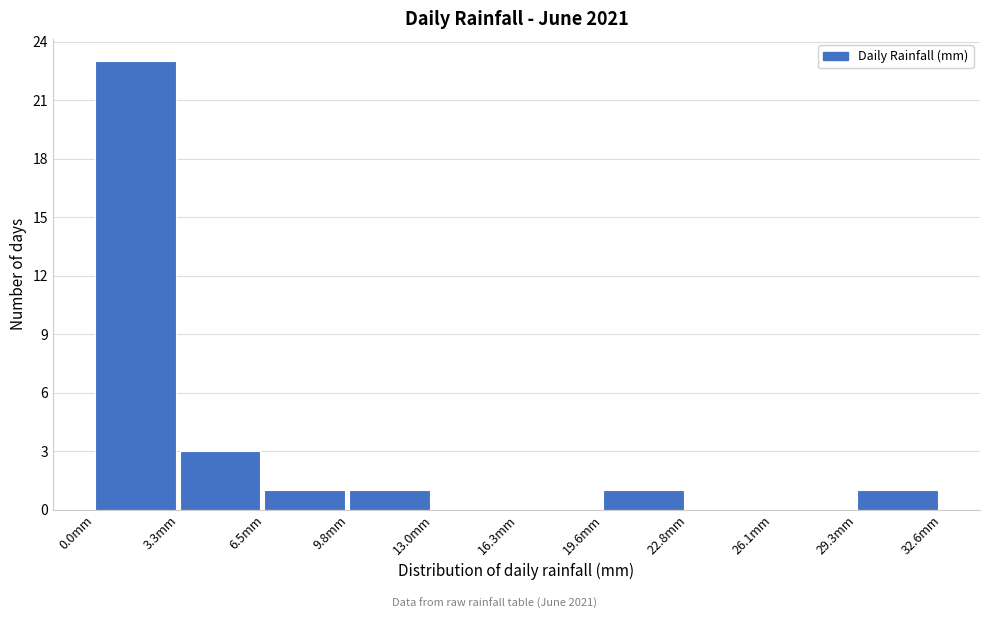

Reading left to right, transcribe this chart: for each bar, give the range it covers on the x-axis and its height. Neither the bar edges nor the heights are printed on the chart, so give them approximately, as read against the axes.

0.0 to 3.5: 23
3.5 to 6.5: 3
6.5 to 10.0: 1
10.0 to 13.0: 1
13.0 to 16.5: 0
16.5 to 19.5: 0
19.5 to 23.0: 1
23.0 to 26.0: 0
26.0 to 29.5: 0
29.5 to 32.5: 1